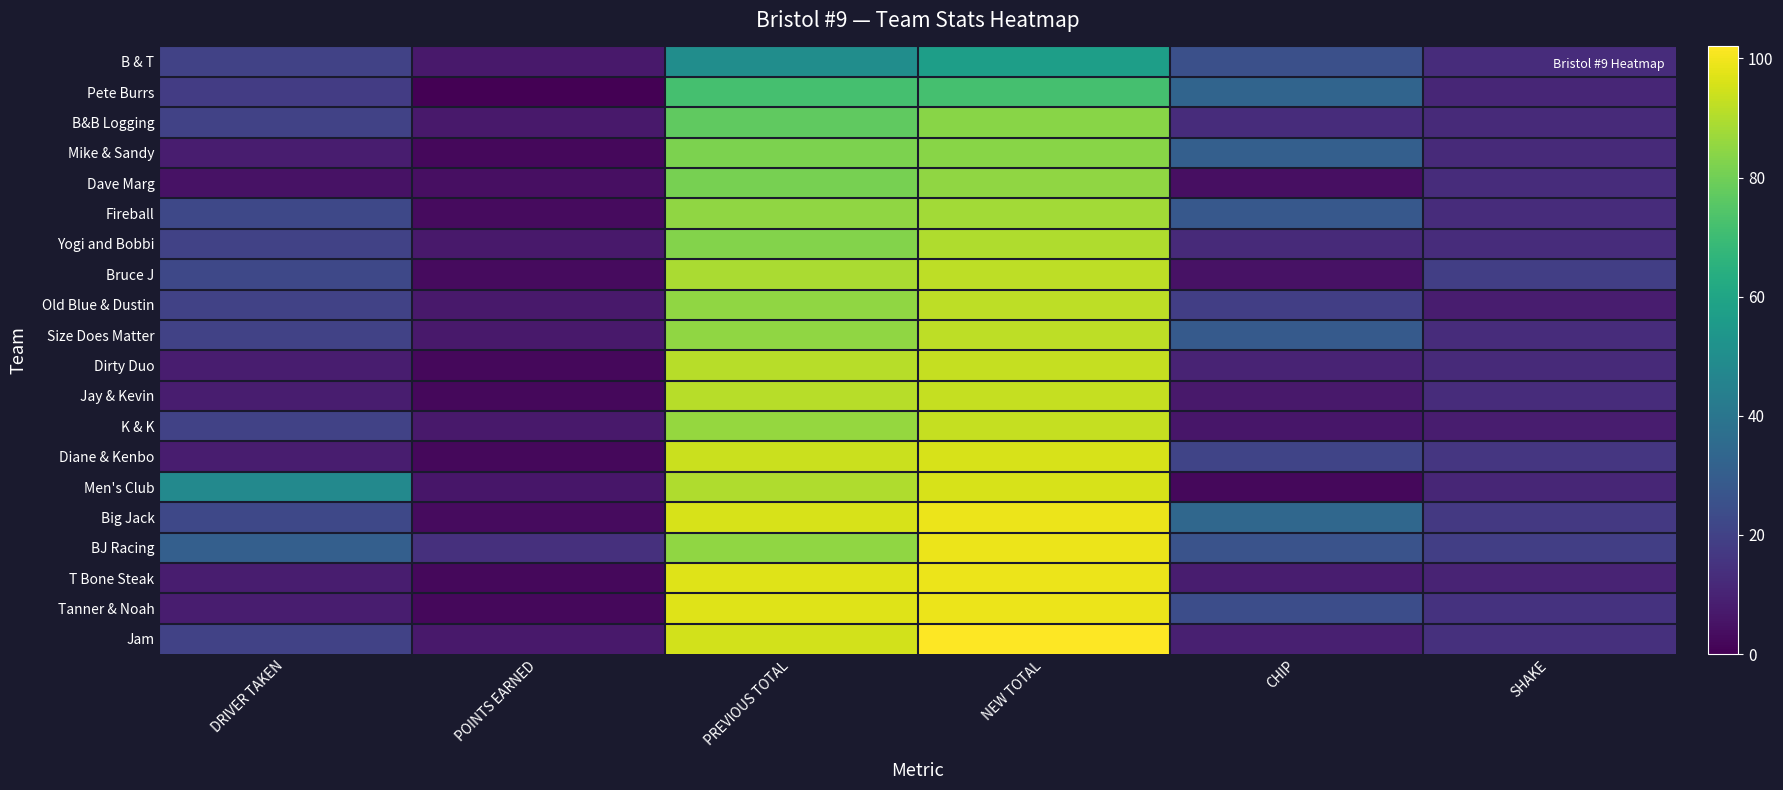

Between DRIVER TAKEN and PREVIOUS TOTAL, which series saw the biggest shift?

T Bone Steak